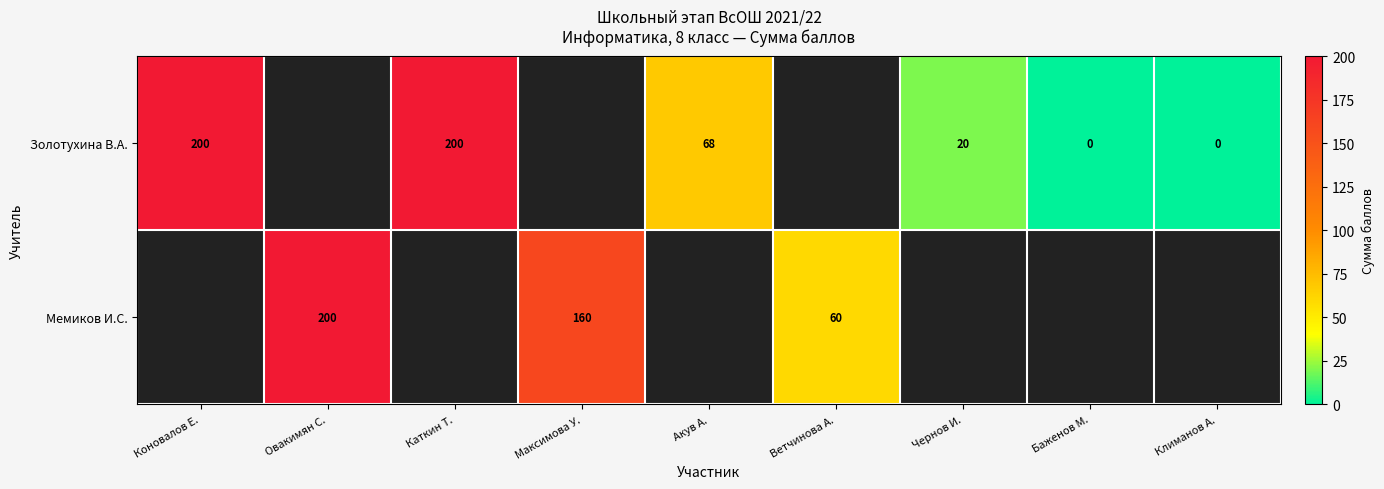

The Мемиков И.С. series shows 90 at Овакимян С.. True or false?

False